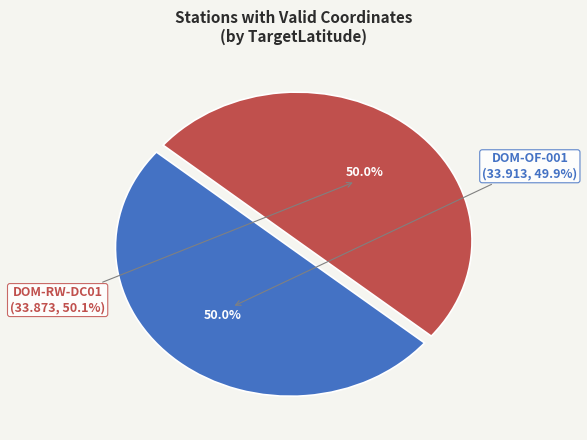

Does DOM-RW-DC01 account for over 50% of the chart?

No